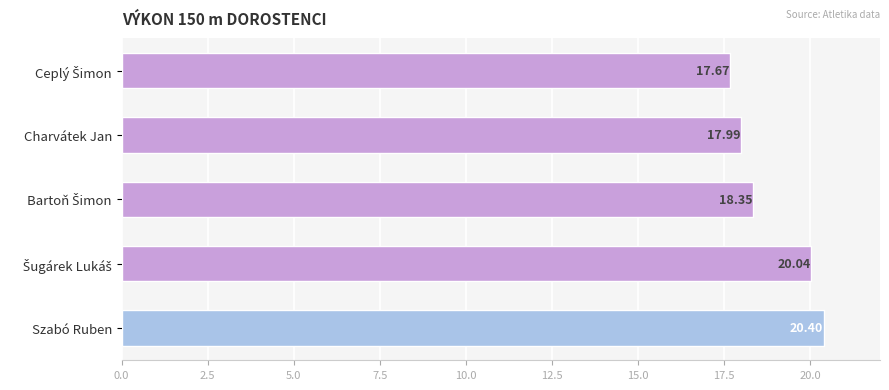

How many values exceed 18?

3